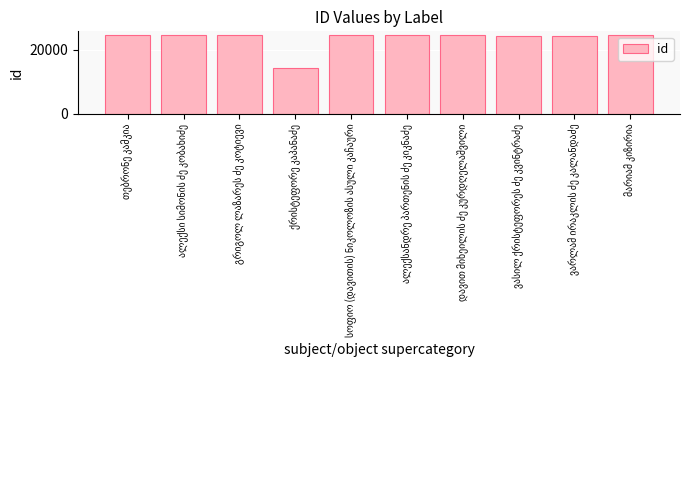

Count the number of categories in the chart.

10